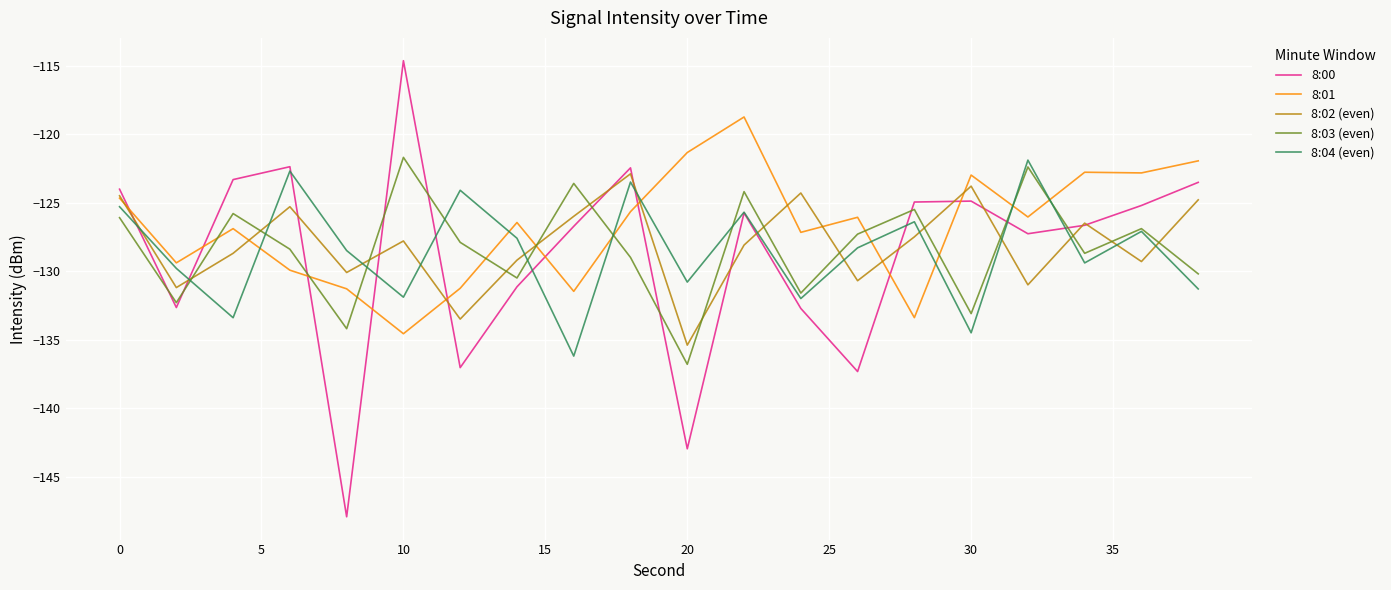

Which series has the largest range (max minus min)?

8:00